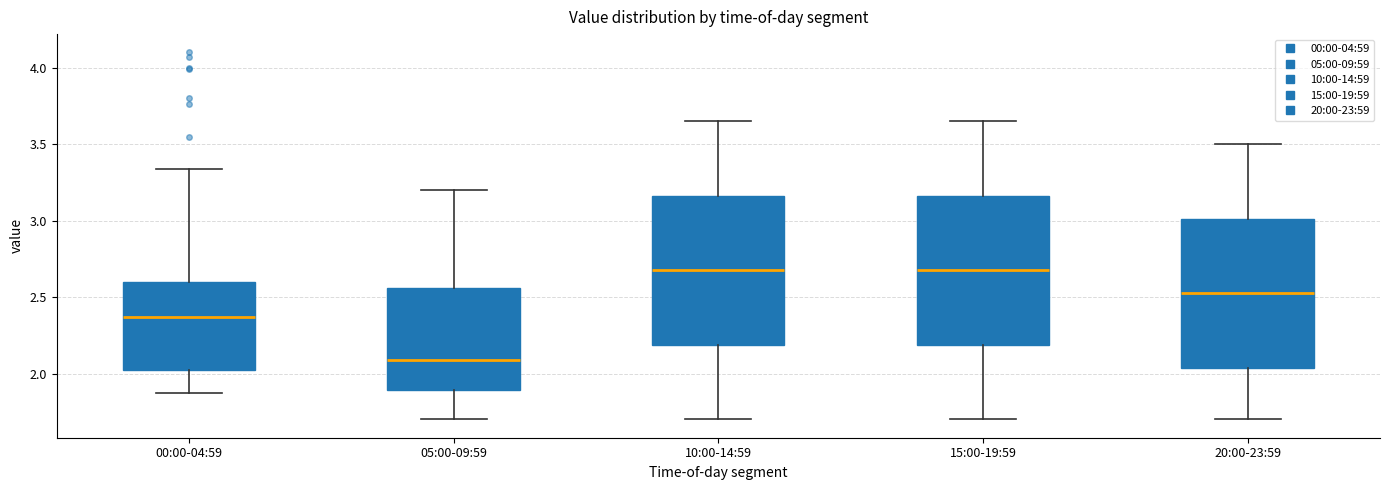

Where does the median line of the box for 15:00-19:59 sit on the y-axis? The values are not printed on the chart, so give them approximately, as read against the axis.

2.70